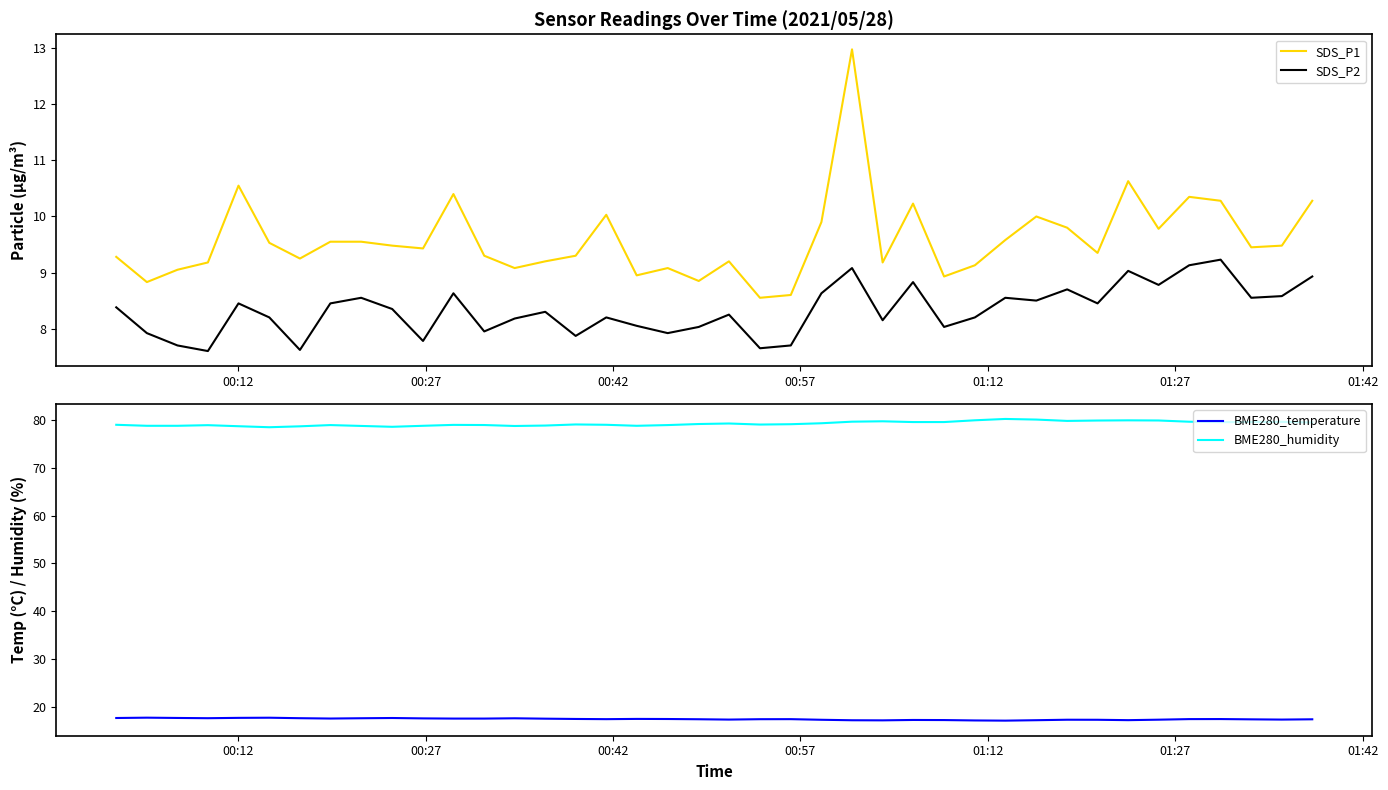

True or false: SDS_P1 and SDS_P2 intersect in this chart.

False